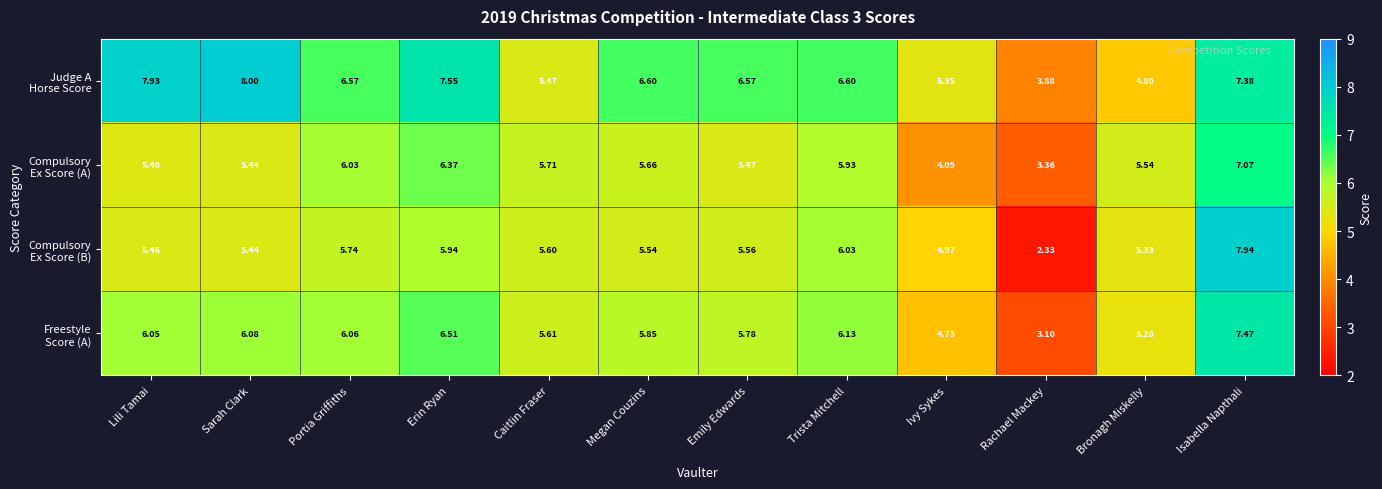

At how many categories does at least one series exceed 5?

11